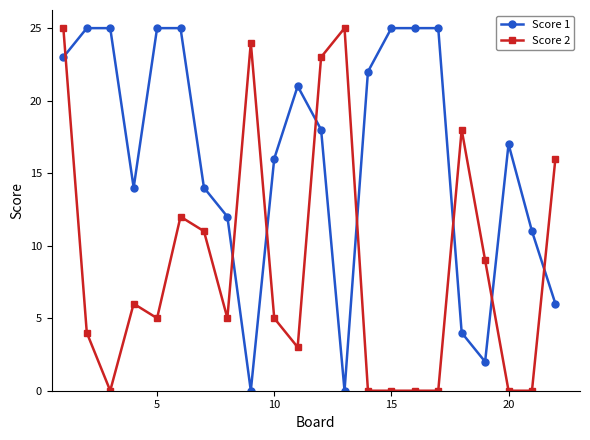

What is the sum of all Score 2 values?

191